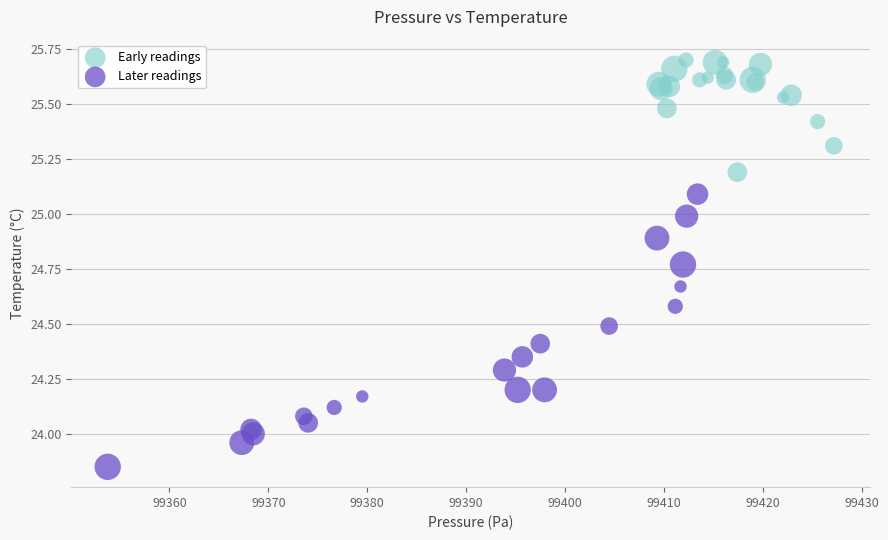

Which series has the largest Y range (max minus min)?

Later readings